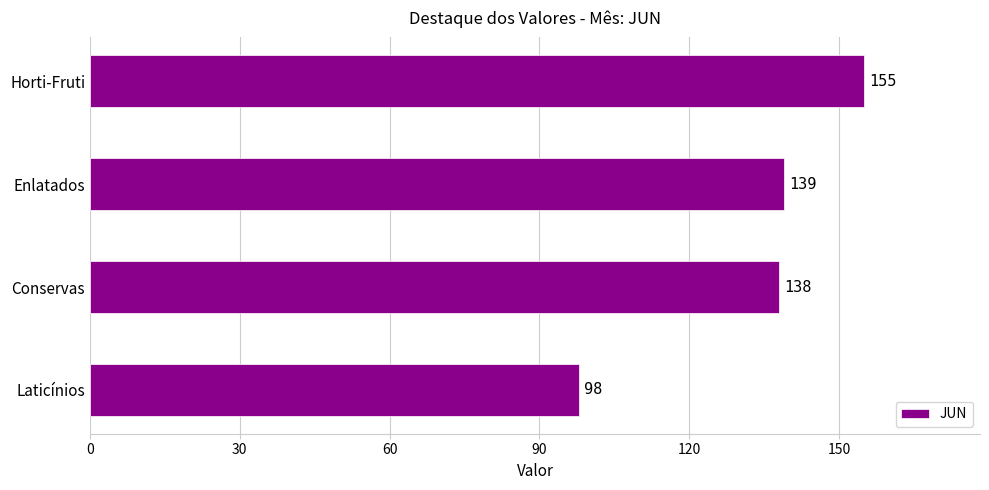

The value at Conservas is 138. True or false?

True